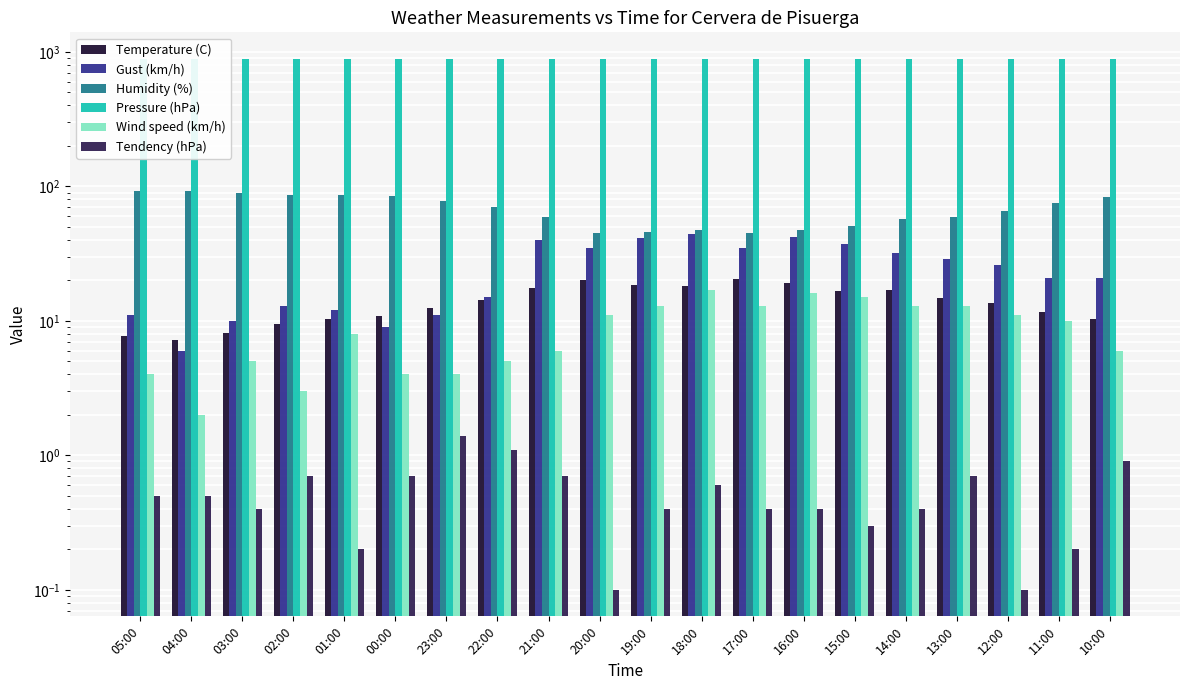

What is the smallest value displayed?

0.1